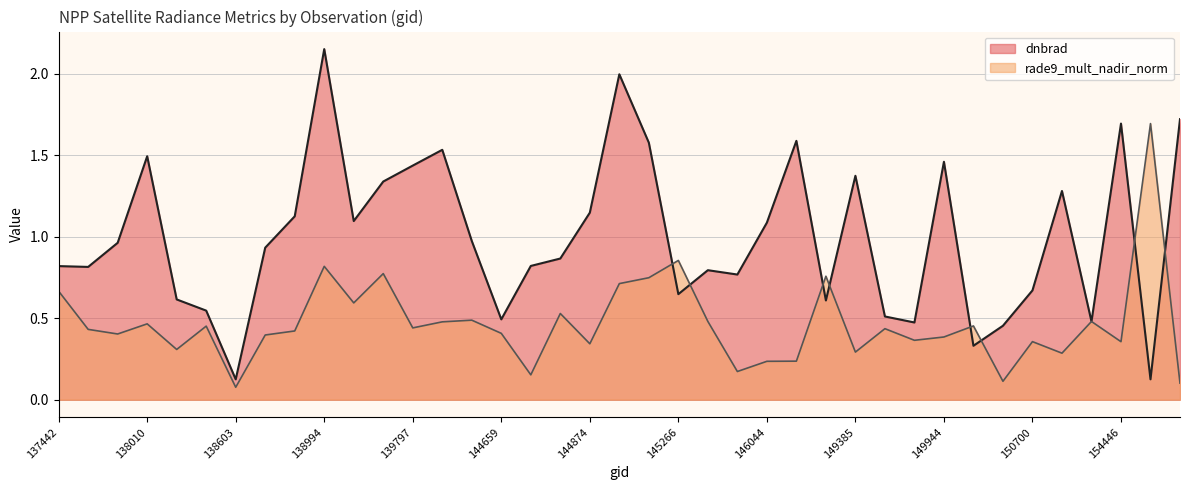

Does the chart display data point markers on the line(s)?

No